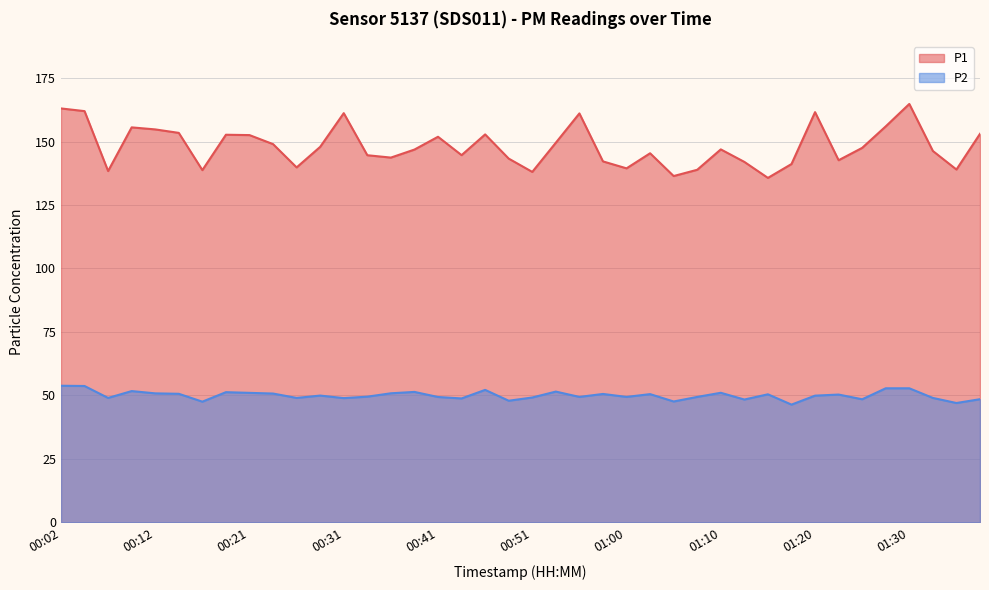

Reading left to right, what are all the values shown in this chart?

P1: 00:02=163.0	00:04=162.0	00:06=138.4	00:09=155.6	00:12=154.8	00:14=153.4	00:16=138.7	00:19=152.7	00:21=152.5	00:24=149.0	00:26=139.8	00:29=147.9	00:31=161.2	00:34=144.6	00:36=143.7	00:38=146.8	00:41=151.9	00:43=144.6	00:46=152.8	00:48=143.3	00:51=138.0	00:53=149.5	00:55=161.1	00:58=142.2	01:00=139.4	01:03=145.4	01:05=136.4	01:08=138.9	01:10=146.9	01:13=142.0	01:15=135.7	01:17=141.1	01:20=161.6	01:22=142.6	01:25=147.5	01:27=156.0	01:30=164.8	01:32=146.3	01:34=139.0	01:37=153.0
P2: 00:02=53.8	00:04=53.7	00:06=49.0	00:09=51.7	00:12=50.8	00:14=50.6	00:16=47.5	00:19=51.3	00:21=51.0	00:24=50.7	00:26=49.0	00:29=49.9	00:31=48.9	00:34=49.5	00:36=50.8	00:38=51.4	00:41=49.4	00:43=48.8	00:46=52.2	00:48=47.9	00:51=49.2	00:53=51.5	00:55=49.4	00:58=50.6	01:00=49.4	01:03=50.5	01:05=47.6	01:08=49.4	01:10=51.0	01:13=48.4	01:15=50.4	01:17=46.4	01:20=49.9	01:22=50.3	01:25=48.5	01:27=52.8	01:30=52.8	01:32=49.0	01:34=47.0	01:37=48.5